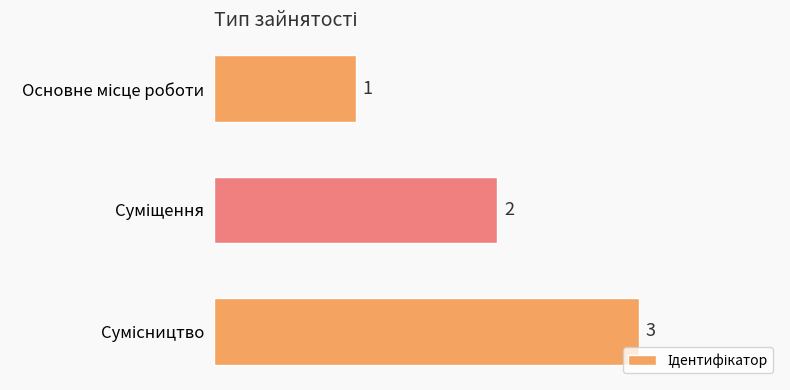

Count the values in the range 1 to 3.

3